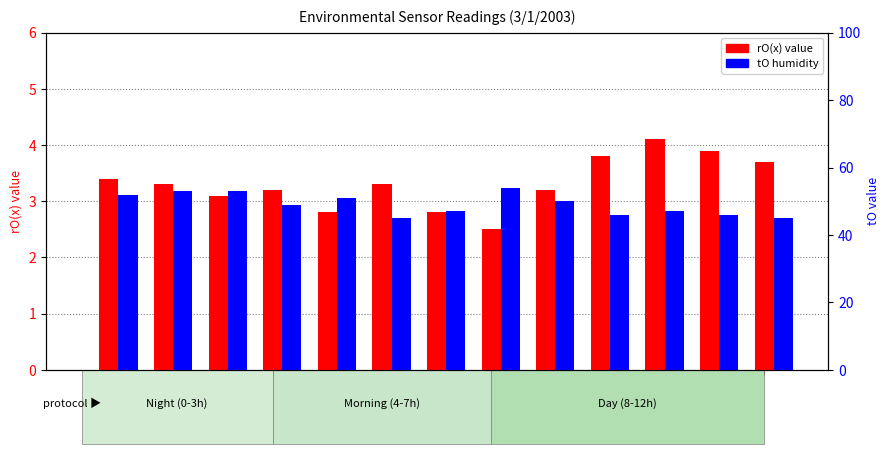

Between 5:00 and 6:00, which series saw the biggest shift?

tO